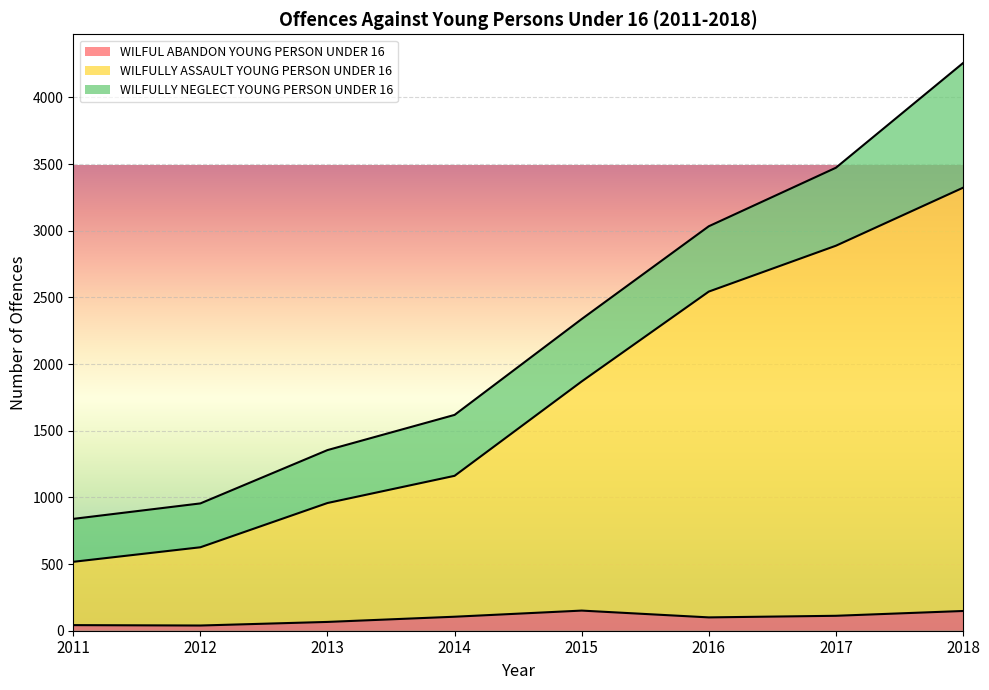

What is the total value across all series at 2016?

3034